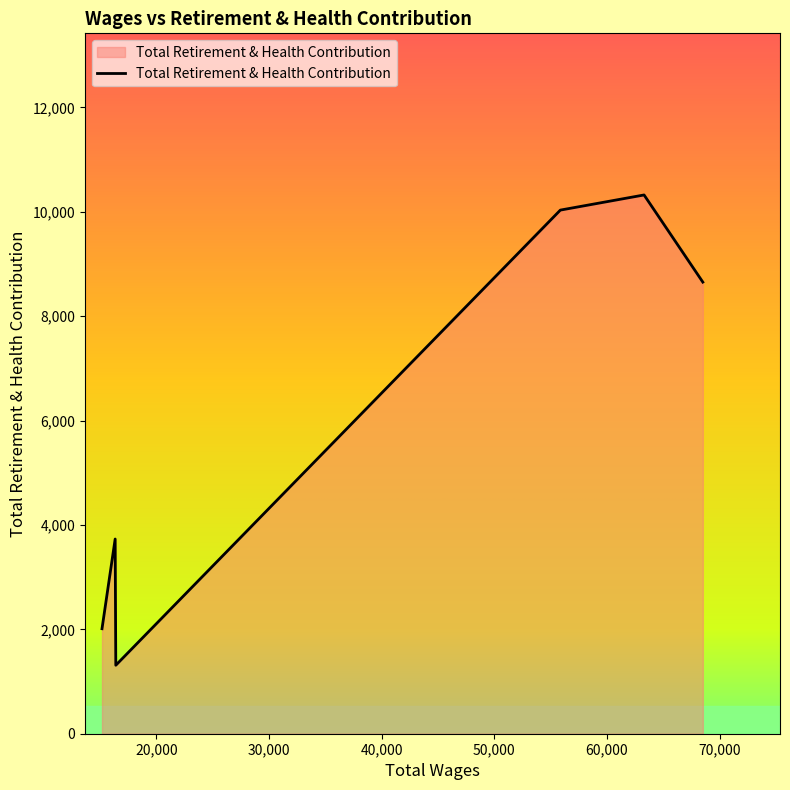

What is the smallest value displayed?

1312